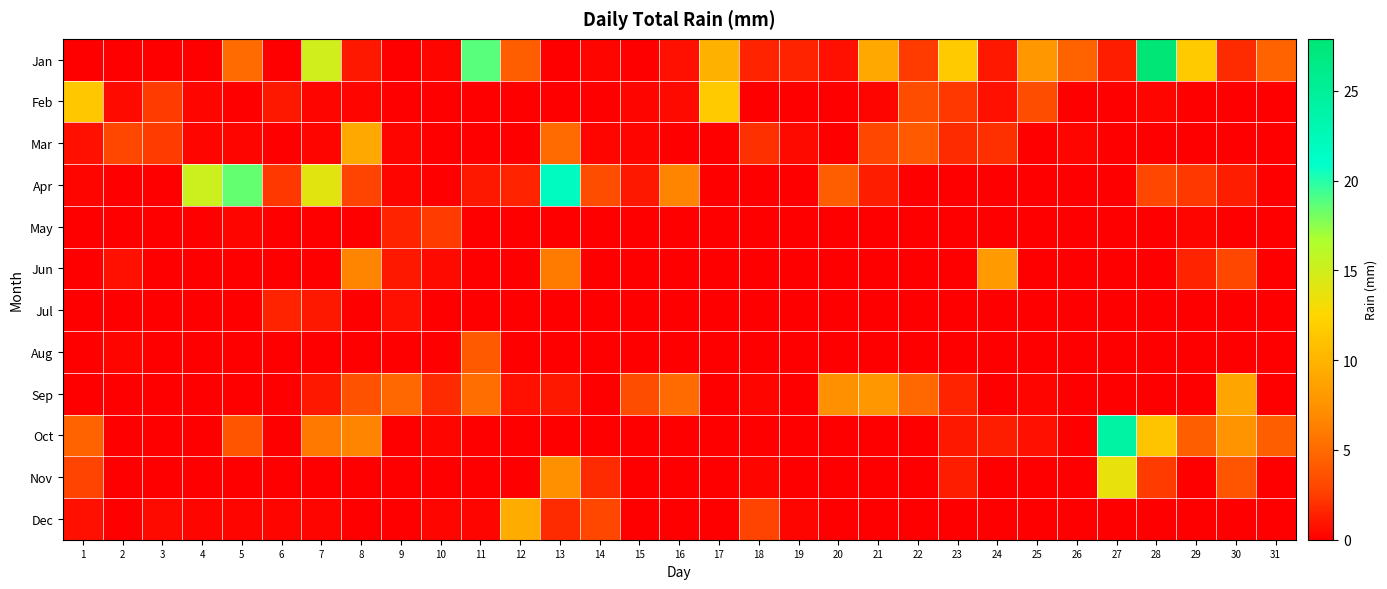

Reading left to right, transcribe all the data shown in this chart.

Jan: 1=0.0	2=0.0	3=0.0	4=0.0	5=5.1	6=0.0	7=15.0	8=1.0	9=0.0	10=0.2	11=18.8	12=4.3	13=0.0	14=0.2	15=0.0	16=0.8	17=9.7	18=1.5	19=1.5	20=0.8	21=9.1	22=2.5	23=11.7	24=1.0	25=7.9	26=4.6	27=1.3	28=27.9	29=11.7	30=1.8	31=4.6
Feb: 1=11.4	2=0.5	3=2.5	4=0.2	5=0.0	6=1.0	7=0.2	8=0.2	9=0.0	10=0.0	11=0.0	12=0.0	13=0.0	14=0.0	15=0.2	16=0.5	17=11.7	18=0.0	19=0.0	20=0.0	21=0.2	22=3.3	23=2.3	24=0.8	25=3.3	26=0.0	27=0.0	28=0.2	29=0.0	30=0.0	31=0.0
Mar: 1=0.8	2=3.0	3=2.5	4=0.2	5=0.2	6=0.0	7=0.2	8=9.1	9=0.2	10=0.0	11=0.0	12=0.0	13=5.1	14=0.2	15=0.2	16=0.0	17=0.0	18=2.0	19=0.5	20=0.0	21=3.0	22=4.1	23=1.8	24=2.0	25=0.0	26=0.2	27=0.0	28=0.0	29=0.0	30=0.0	31=0.0
Apr: 1=0.2	2=0.0	3=0.0	4=15.2	5=18.5	6=2.3	7=14.0	8=2.8	9=0.2	10=0.0	11=1.0	12=1.5	13=21.8	14=3.3	15=1.0	16=6.6	17=0.0	18=0.0	19=0.0	20=4.3	21=1.3	22=0.0	23=0.0	24=0.0	25=0.0	26=0.0	27=0.0	28=3.0	29=2.3	30=1.3	31=0.0
May: 1=0.0	2=0.0	3=0.0	4=0.0	5=0.2	6=0.0	7=0.0	8=0.0	9=1.5	10=2.5	11=0.0	12=0.0	13=0.0	14=0.0	15=0.0	16=0.0	17=0.0	18=0.0	19=0.0	20=0.0	21=0.0	22=0.0	23=0.0	24=0.0	25=0.0	26=0.0	27=0.0	28=0.0	29=0.2	30=0.0	31=0.0
Jun: 1=0.0	2=0.8	3=0.0	4=0.0	5=0.0	6=0.0	7=0.0	8=6.6	9=1.0	10=0.5	11=0.0	12=0.0	13=6.1	14=0.0	15=0.0	16=0.0	17=0.0	18=0.0	19=0.0	20=0.0	21=0.0	22=0.0	23=0.0	24=8.1	25=0.0	26=0.0	27=0.0	28=0.0	29=1.5	30=3.0	31=0.0
Jul: 1=0.0	2=0.0	3=0.0	4=0.0	5=0.0	6=1.5	7=1.0	8=0.0	9=0.8	10=0.0	11=0.0	12=0.0	13=0.0	14=0.0	15=0.0	16=0.0	17=0.0	18=0.0	19=0.0	20=0.0	21=0.0	22=0.0	23=0.0	24=0.0	25=0.0	26=0.0	27=0.0	28=0.0	29=0.0	30=0.0	31=0.0
Aug: 1=0.0	2=0.2	3=0.0	4=0.0	5=0.0	6=0.0	7=0.0	8=0.0	9=0.0	10=0.0	11=4.1	12=0.0	13=0.0	14=0.0	15=0.0	16=0.0	17=0.0	18=0.0	19=0.0	20=0.0	21=0.0	22=0.0	23=0.0	24=0.0	25=0.0	26=0.0	27=0.0	28=0.0	29=0.0	30=0.0	31=0.0
Sep: 1=0.0	2=0.0	3=0.0	4=0.0	5=0.0	6=0.0	7=1.0	8=3.6	9=4.8	10=1.8	11=5.3	12=0.8	13=1.0	14=0.0	15=3.3	16=5.1	17=0.0	18=0.2	19=0.0	20=7.4	21=7.9	22=4.8	23=1.5	24=0.0	25=0.2	26=0.0	27=0.0	28=0.0	29=0.0	30=8.9	31=0.0
Oct: 1=4.6	2=0.0	3=0.0	4=0.0	5=3.8	6=0.0	7=5.8	8=6.6	9=0.0	10=0.2	11=0.0	12=0.0	13=0.0	14=0.0	15=0.0	16=0.0	17=0.0	18=0.0	19=0.0	20=0.0	21=0.0	22=0.0	23=1.0	24=1.3	25=0.8	26=0.0	27=24.1	28=11.2	29=4.3	30=7.6	31=4.3
Nov: 1=2.8	2=0.0	3=0.0	4=0.0	5=0.0	6=0.0	7=0.0	8=0.0	9=0.0	10=0.0	11=0.0	12=0.0	13=7.4	14=1.8	15=0.0	16=0.0	17=0.0	18=0.2	19=0.0	20=0.0	21=0.0	22=0.0	23=1.3	24=0.0	25=0.0	26=0.0	27=13.7	28=2.5	29=0.0	30=3.8	31=0.0
Dec: 1=0.8	2=0.0	3=0.5	4=0.2	5=0.2	6=0.2	7=0.2	8=0.0	9=0.0	10=0.2	11=0.2	12=9.4	13=1.8	14=3.0	15=0.0	16=0.0	17=0.0	18=2.8	19=0.2	20=0.0	21=0.0	22=0.0	23=0.0	24=0.0	25=0.0	26=0.0	27=0.0	28=0.0	29=0.0	30=0.0	31=0.0